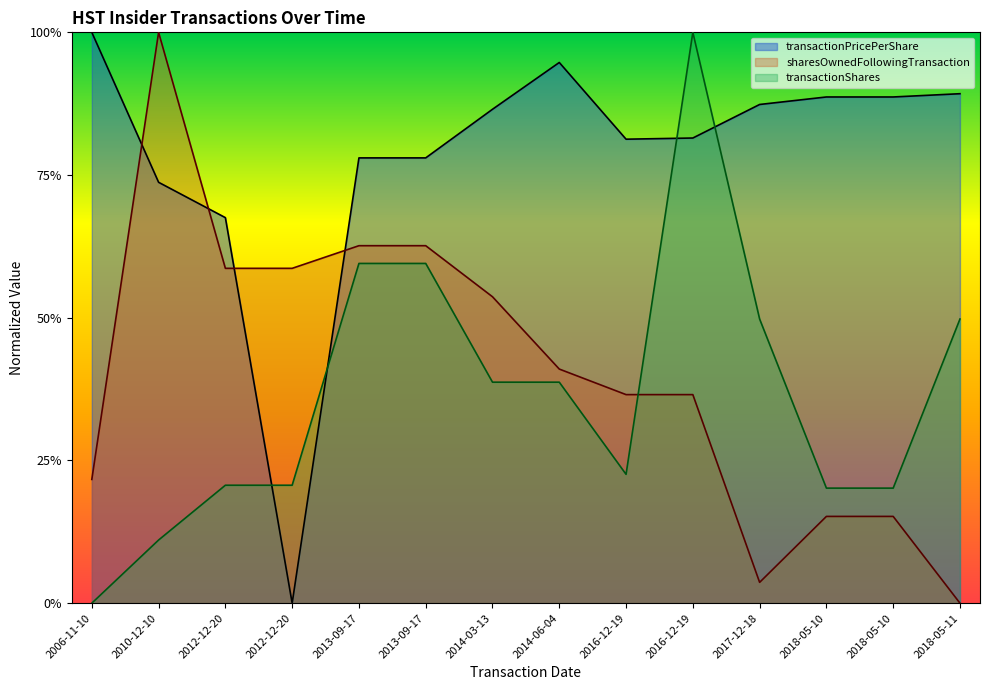

Count the number of categories in the chart.

14